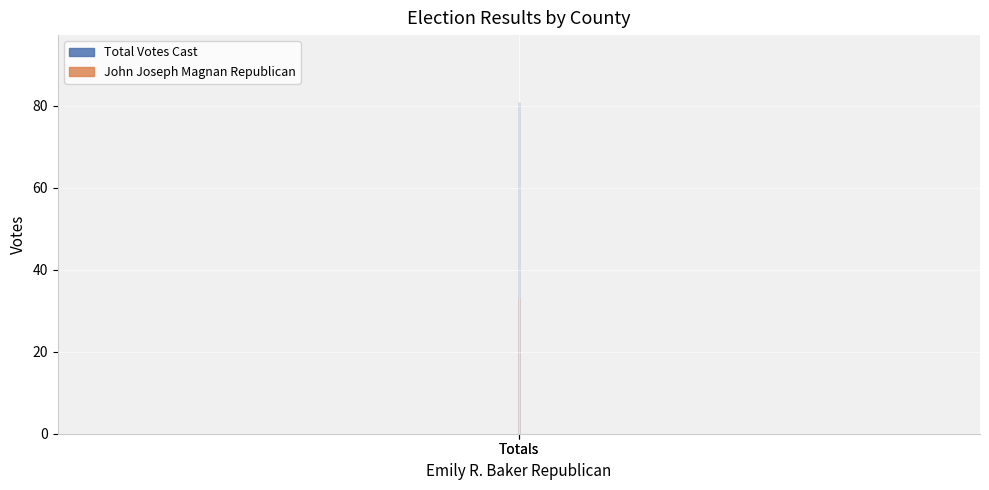

Which series has the largest total across all categories?

Total Votes Cast